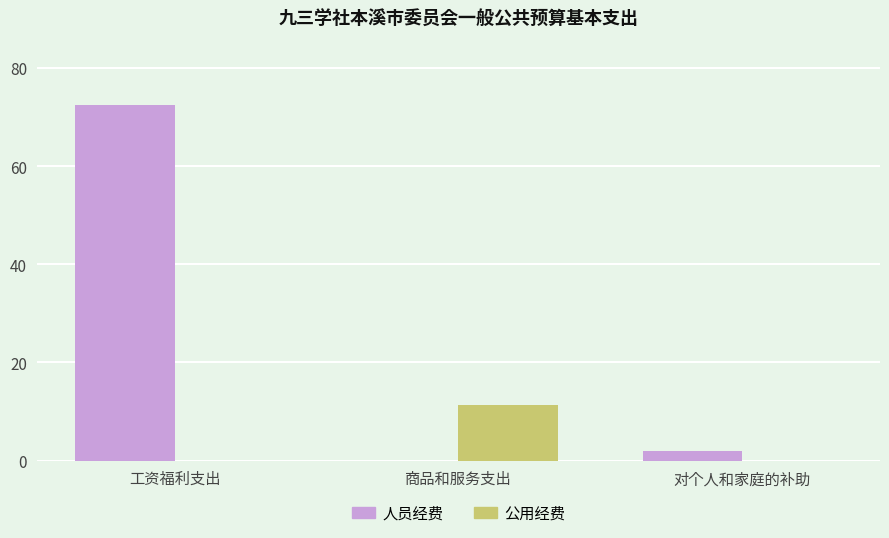

Which series changed the most between 工资福利支出 and 对个人和家庭的补助?

人员经费